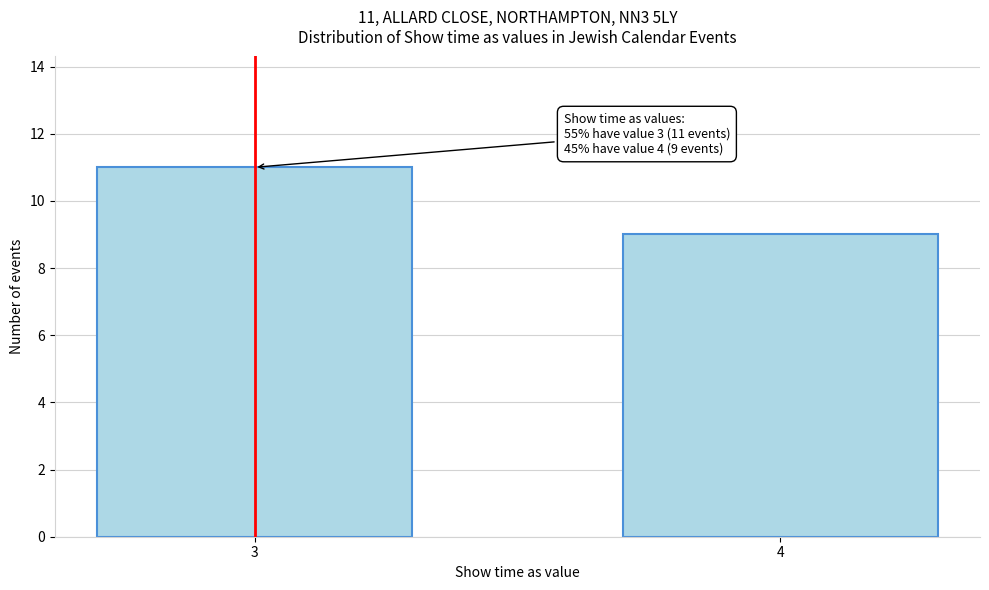

Reading left to right, what are all the values shown in this chart?

11	9